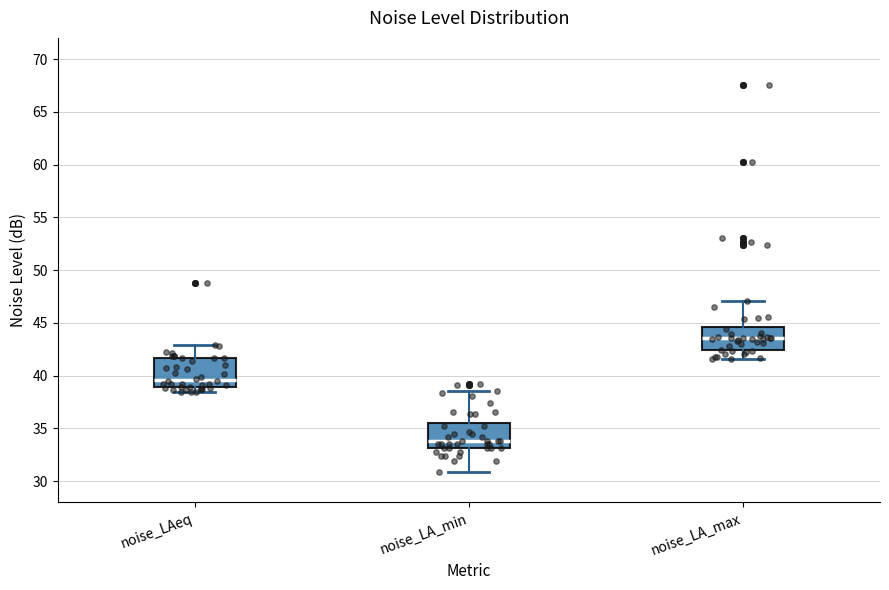

Which box's median line is the highest?

noise_LA_max